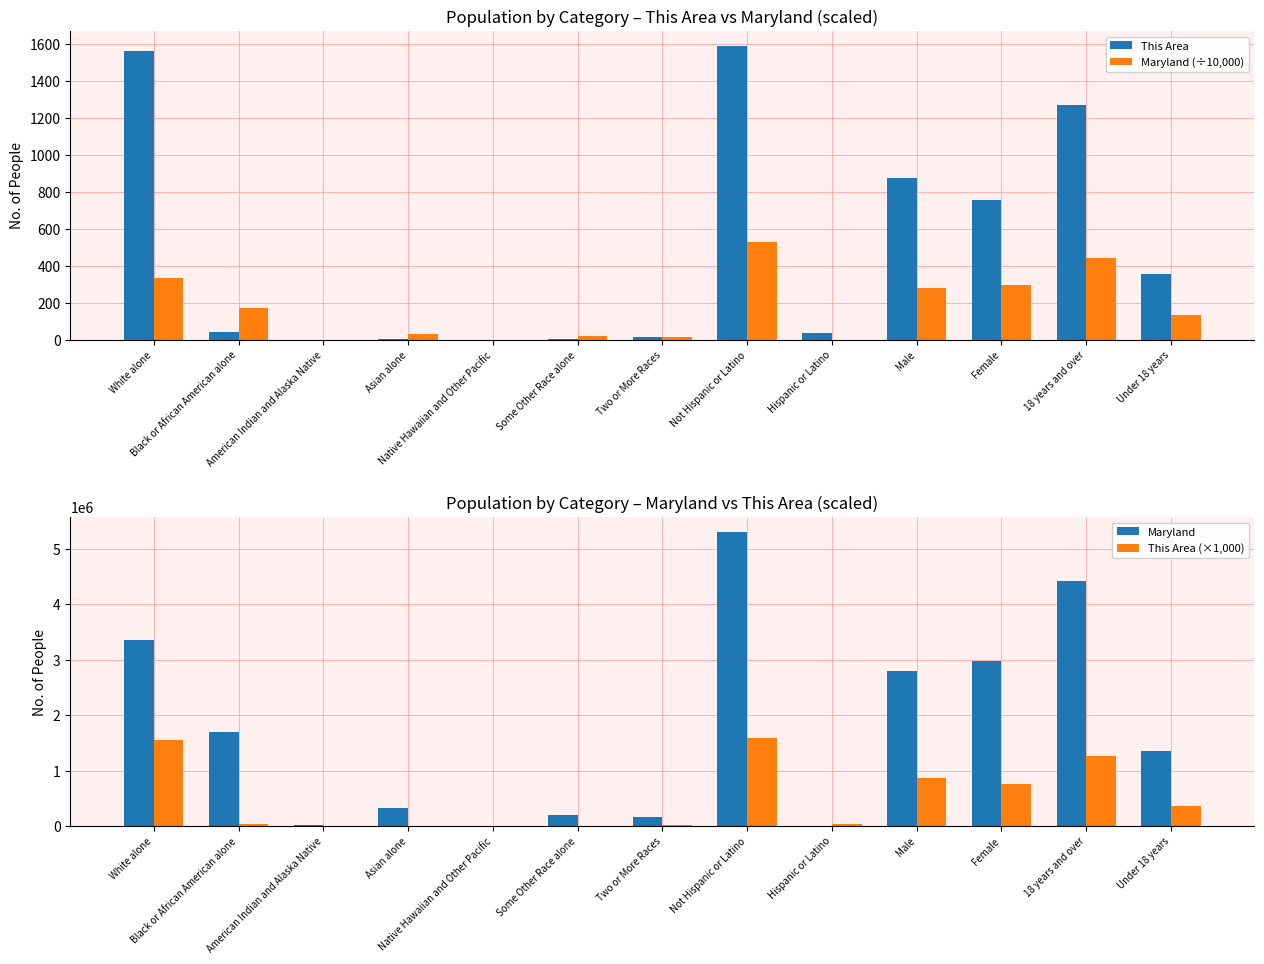

At which label does This Area (×1,000) first exceed 45000?

White alone